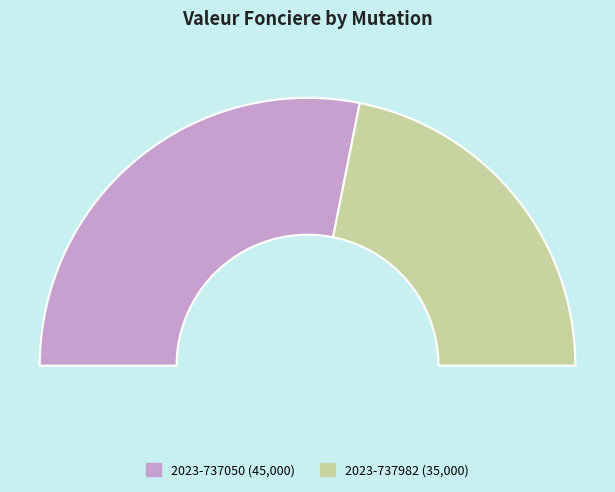

To the nearest percent, what is the difference between the 2023-737982 and 2023-737050 slice percentages?

12%